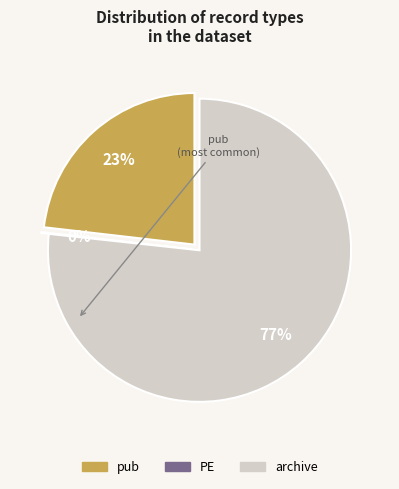

Is there any slice that represents more than half of the pie?

Yes